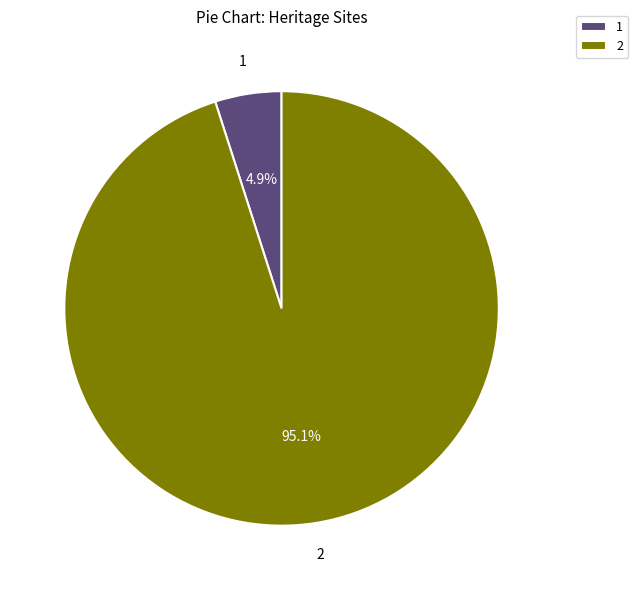

Do 2 and 1 together represent more than half of the pie?

Yes